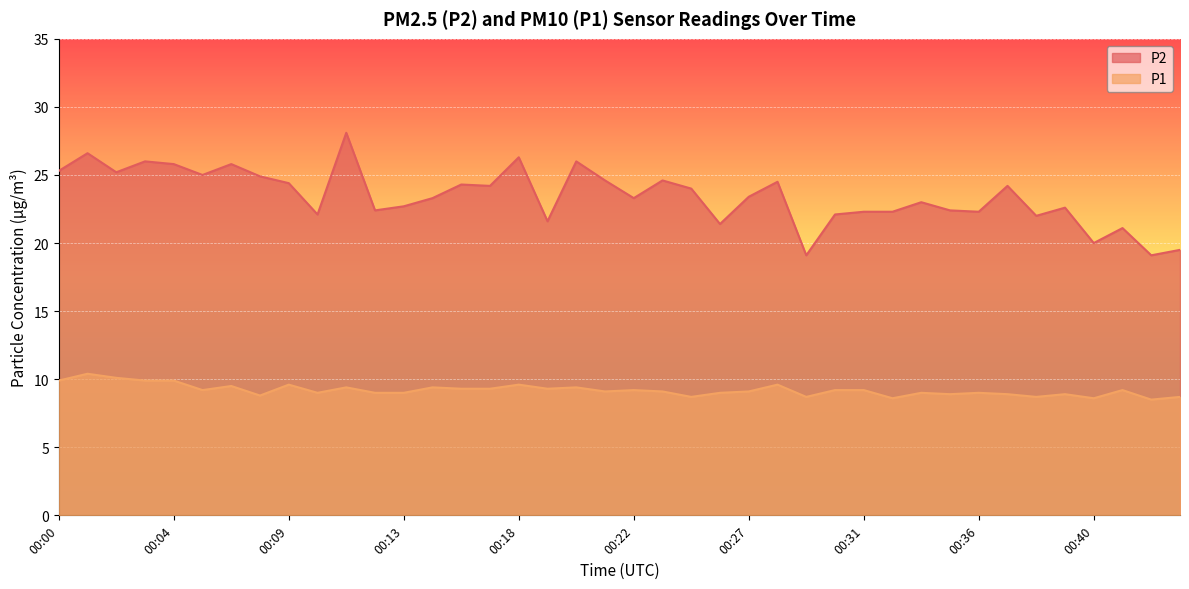

What is the average value of the P1 series?

9.2